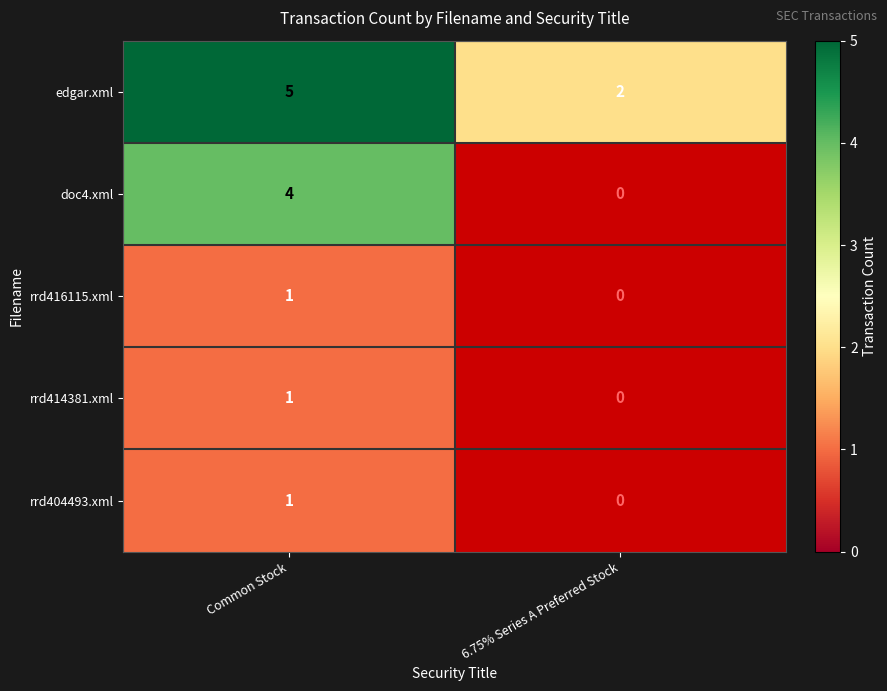

What is the total value across all series at Common Stock?

12